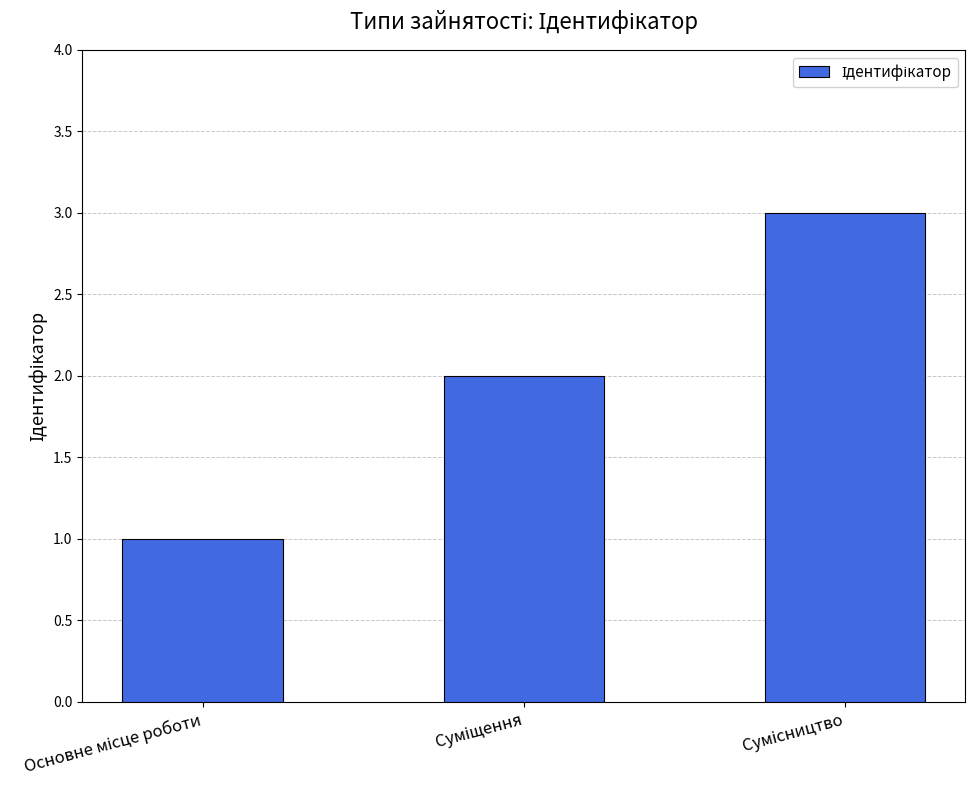

What is the sum of all values?

6